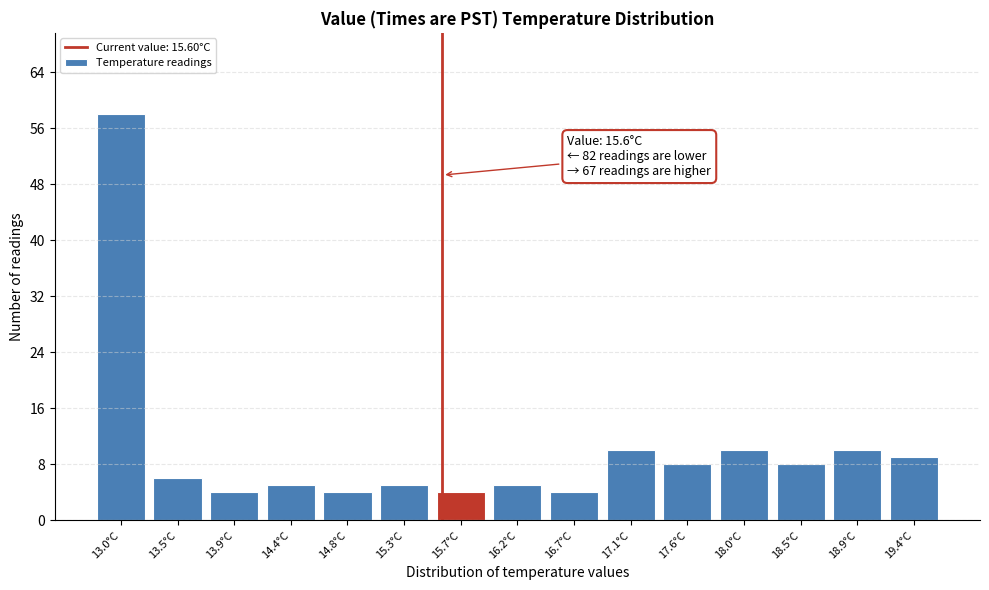

Which range on the x-axis has the tallest bar?

12.80 to 13.25